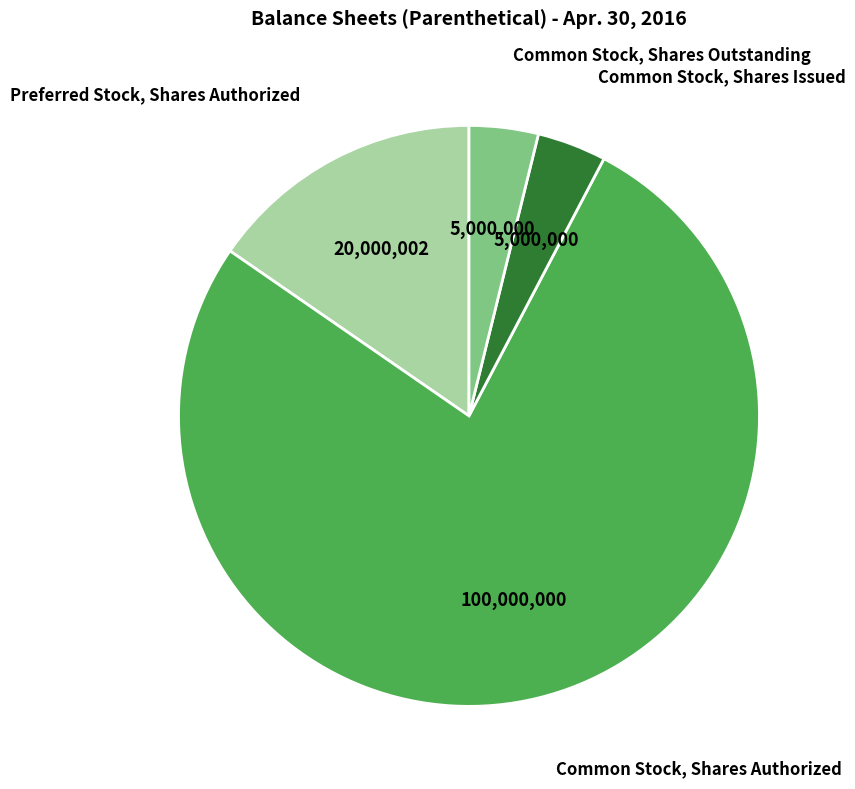

Which slice represents more than half of the pie?

Common Stock, Shares Authorized